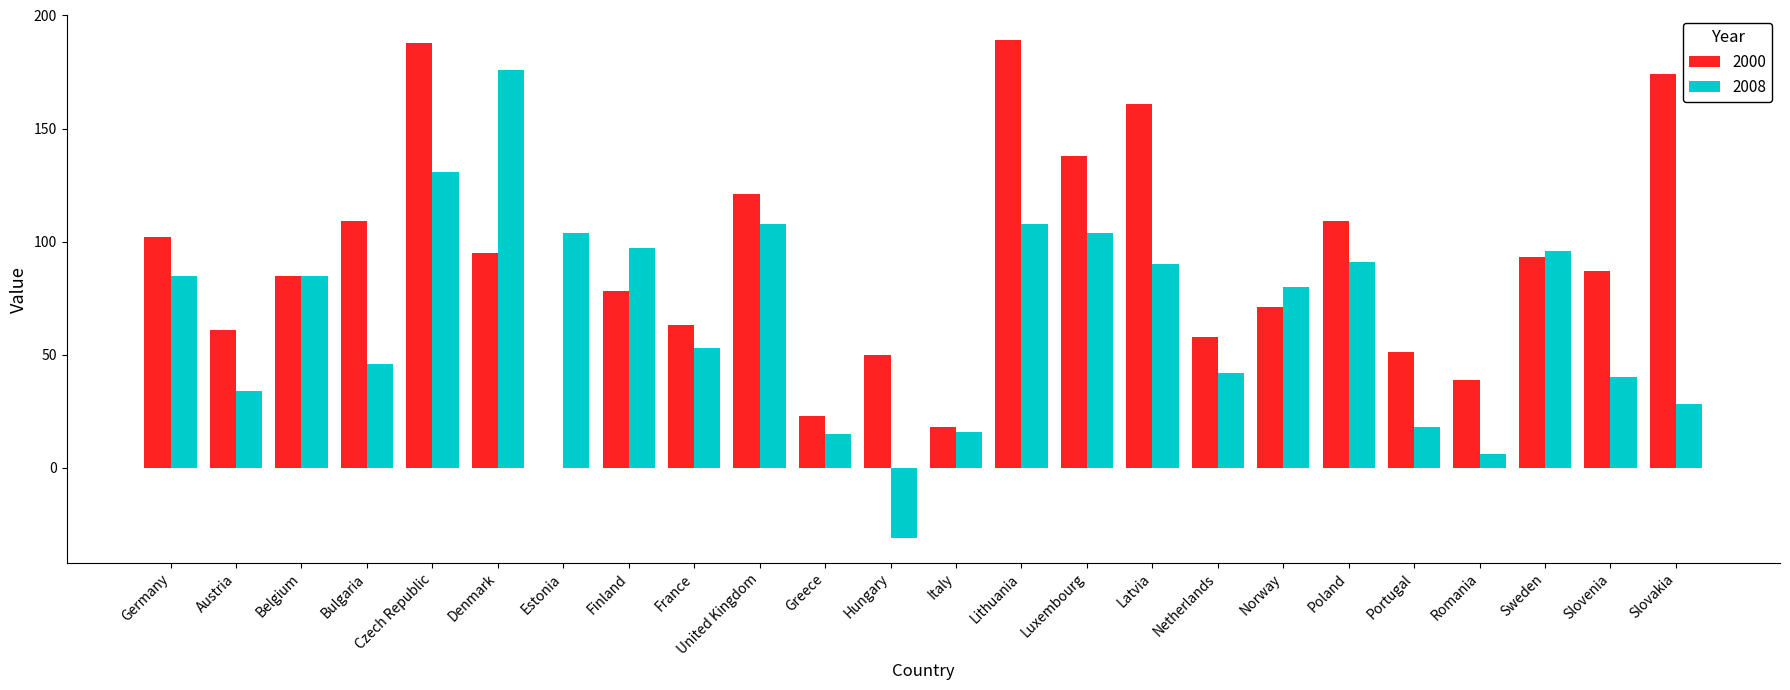

At which category is the sum across all series the highest?

Czech Republic